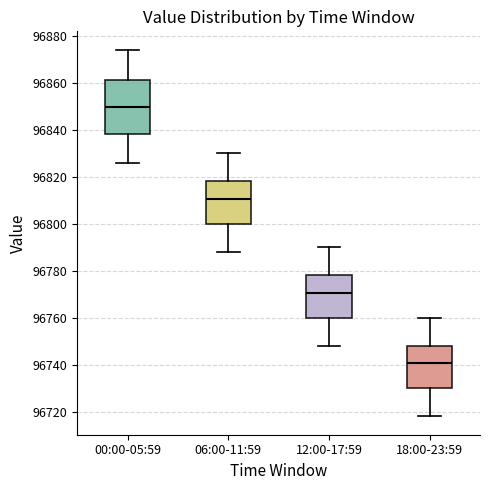

Which box has the lowest median line?

18:00-23:59